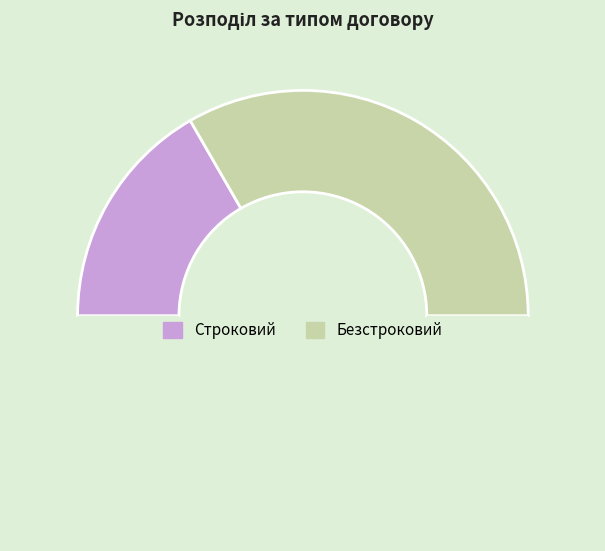

Rank the categories by value from highest to lowest.

Безстроковий, Строковий